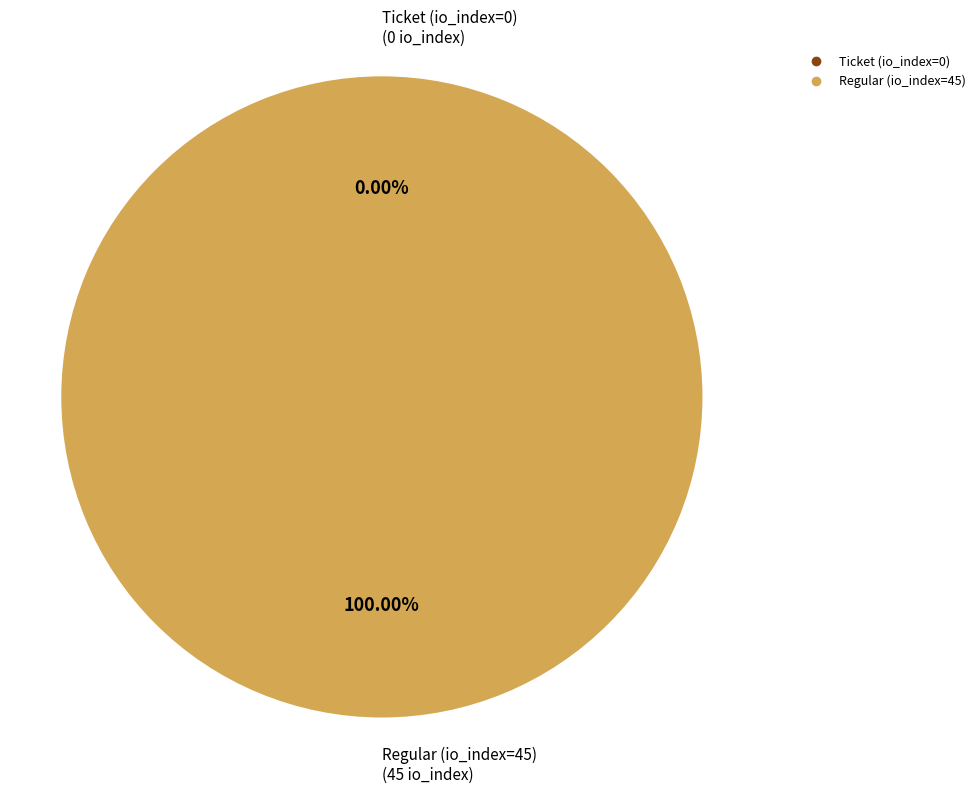

Rank the categories by value from highest to lowest.

Regular (io_index=45), Ticket (io_index=0)